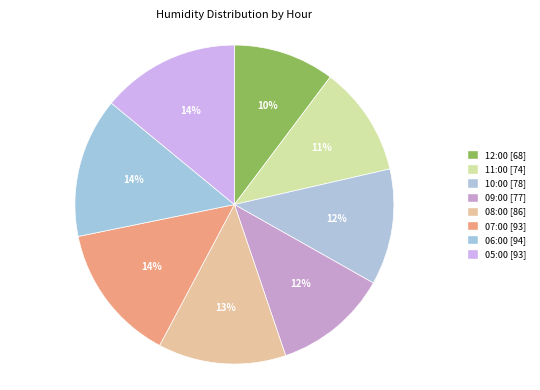

Is it true that 10:00 is 22% of the pie?

False